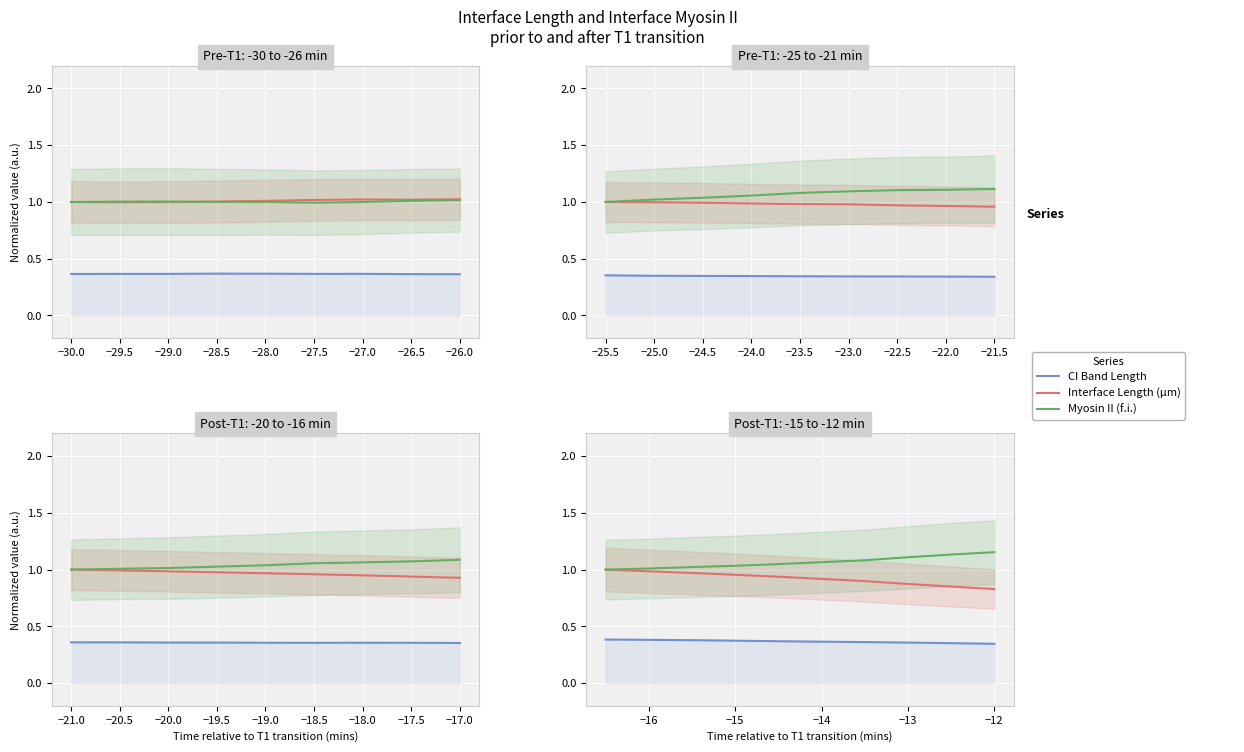

List the series in order of their overall mean, highest first.

Myosin II (f.i.), Interface Length (µm), CI Band Length